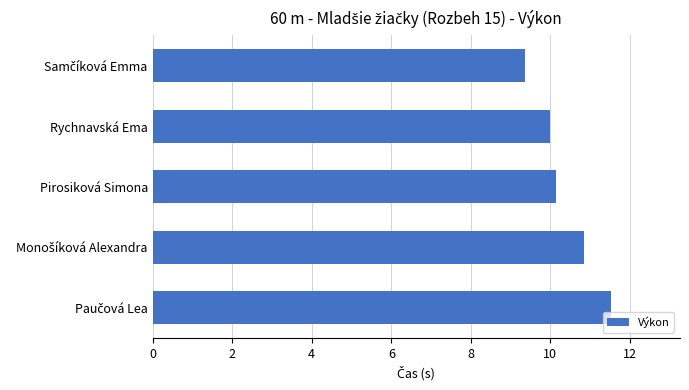

The chart shows a value of 2.1 at Rychnavská Ema. True or false?

False